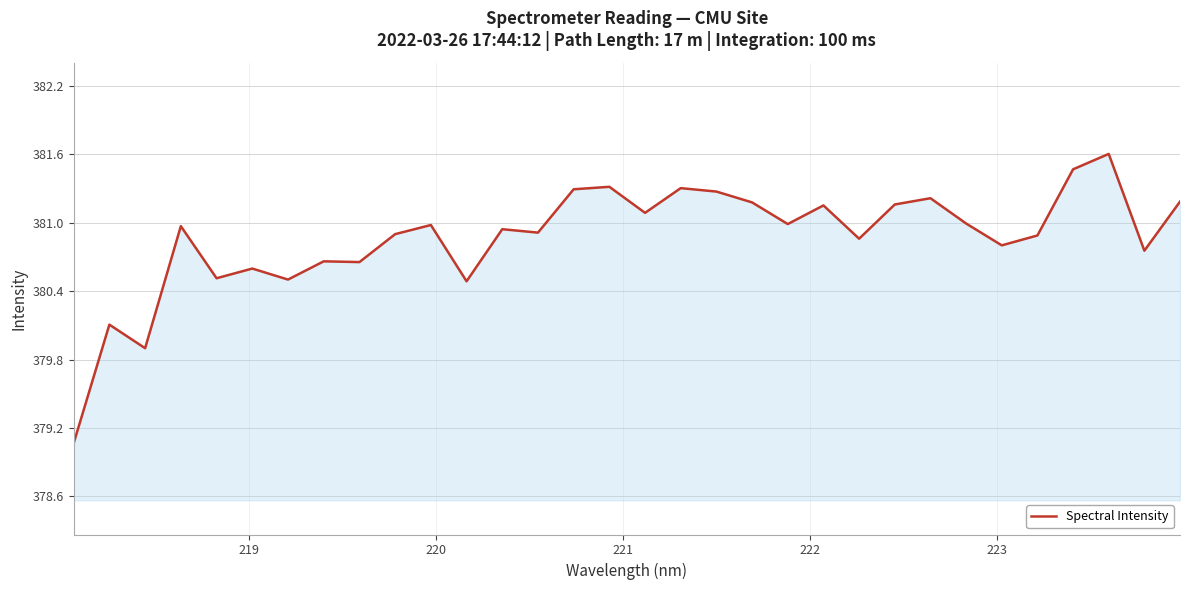

What is the minimum value shown in the chart?

379.1